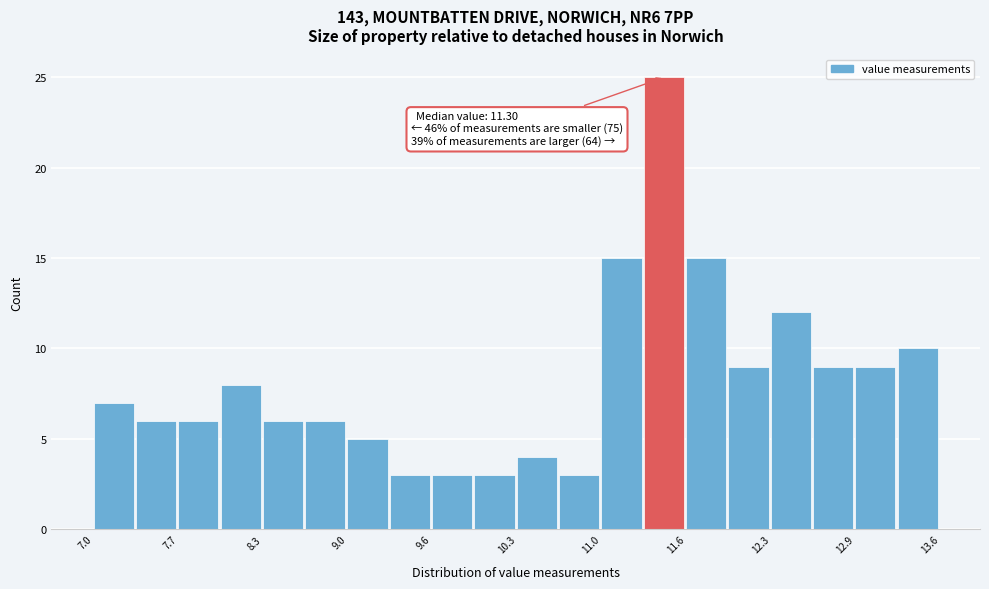

Read against the x-axis, roughly where is the centre of the tallest bar?

11.4